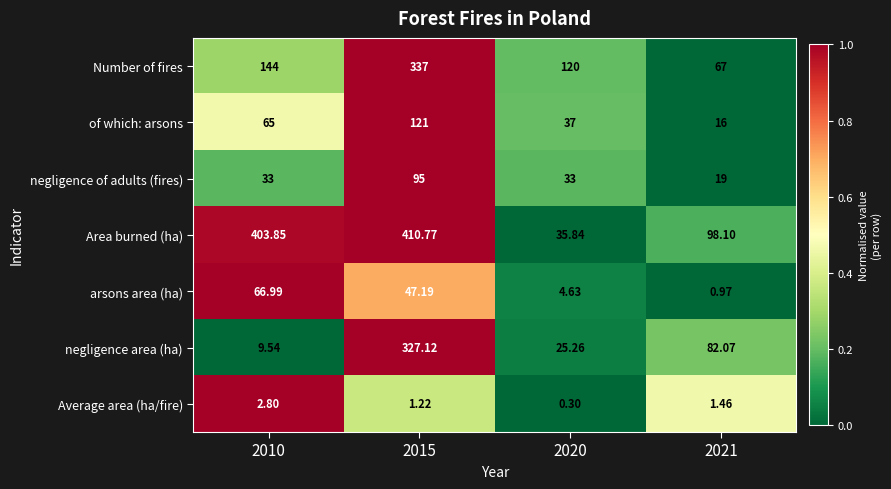

How many series are shown in this chart?

7